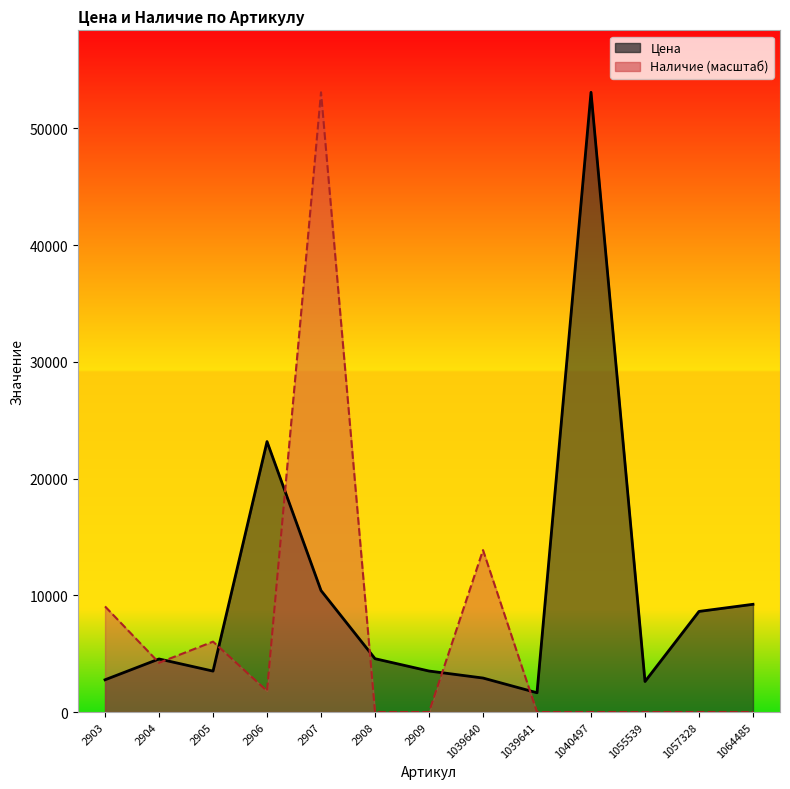

True or false: Цена_line and Наличие_line cross at least once.

True